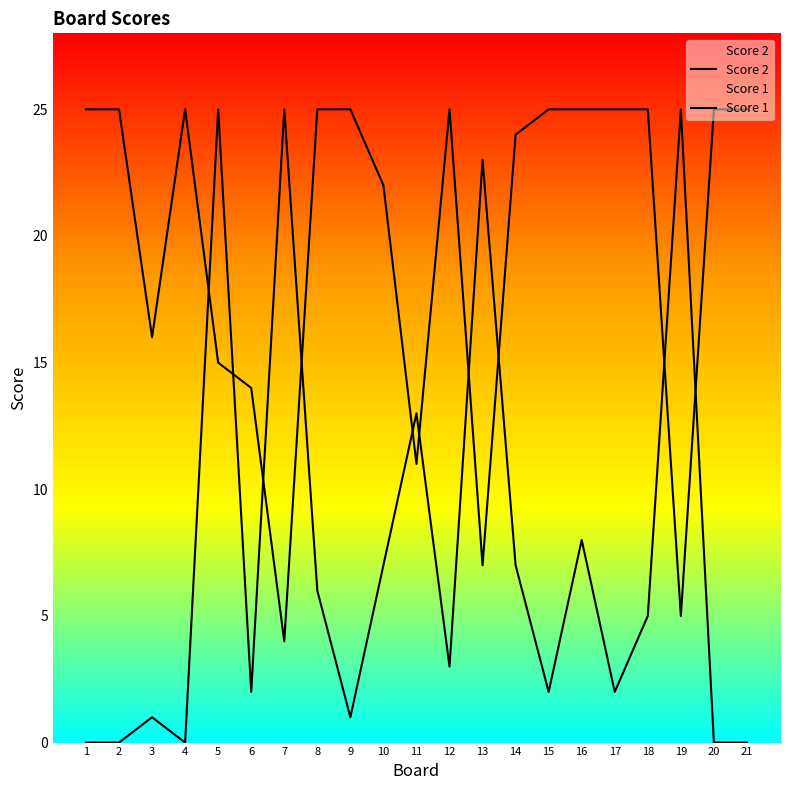

What are all the series names shown in the legend?

Score 2, Score 1